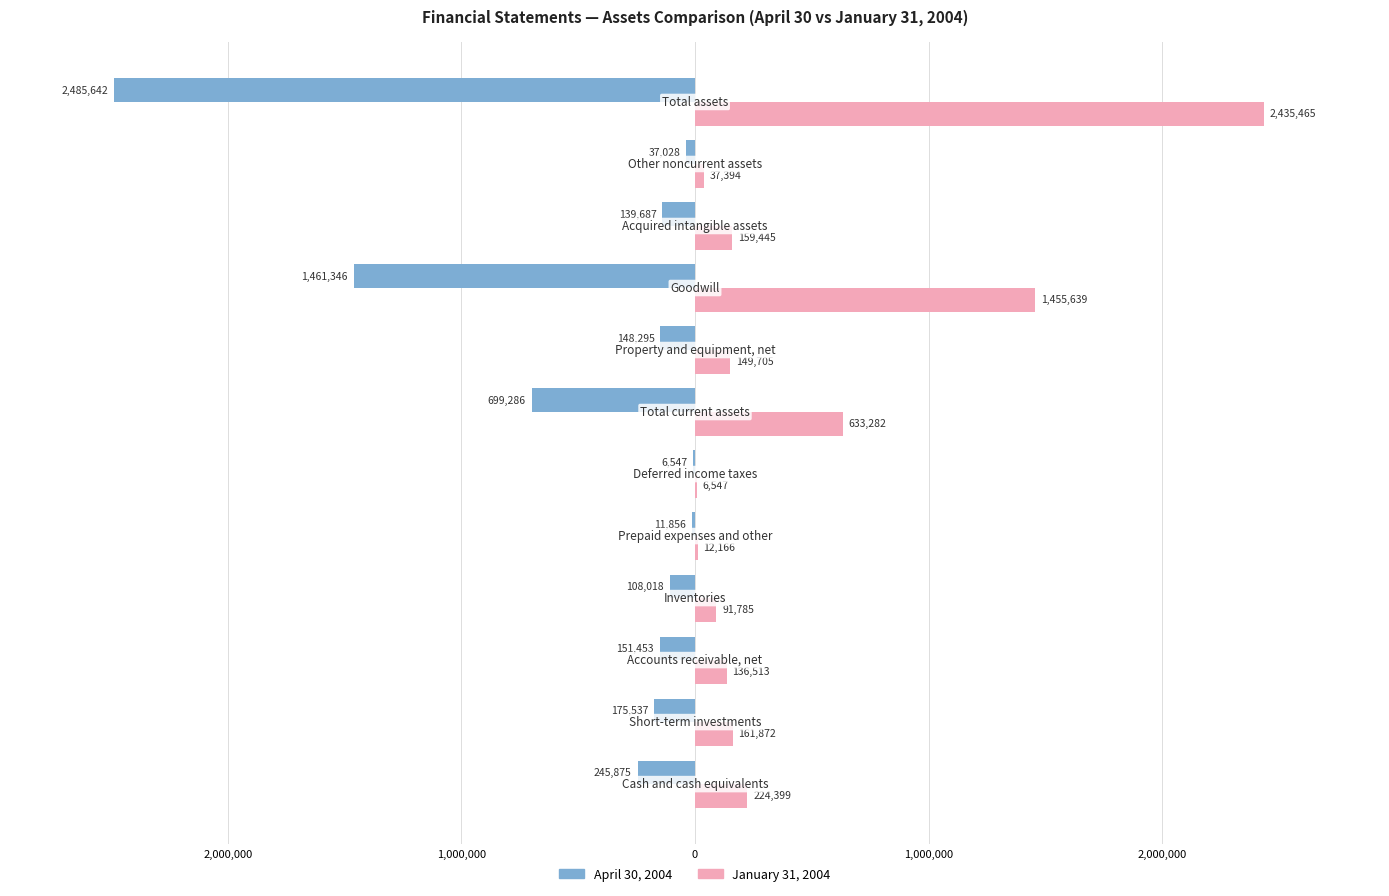

What are all the series names shown in the legend?

April 30, 2004, January 31, 2004